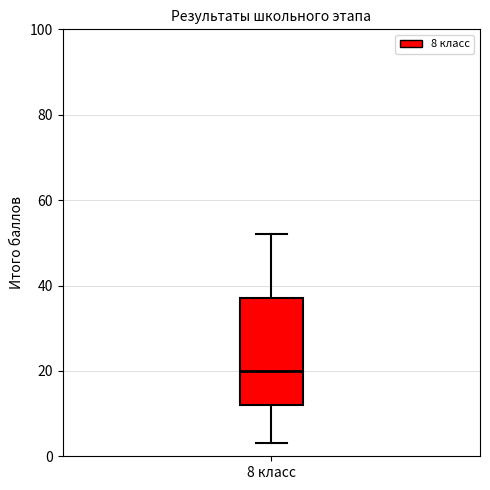

Read this box plot against the y-axis: the position of the median line, the range covered by the box, and the ends of both whiskers. The values are not printed on the chart, so give them approximately, as read against the axis.

median 20, box 12 to 38, whiskers 4 to 52